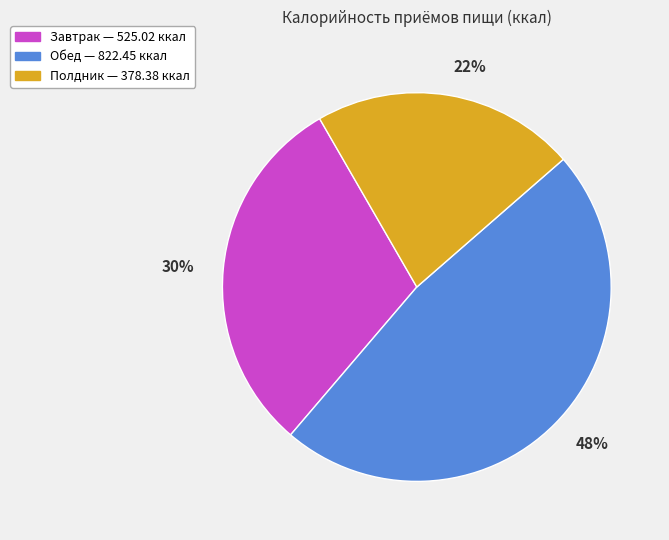

Count the number of slices in the pie.

3